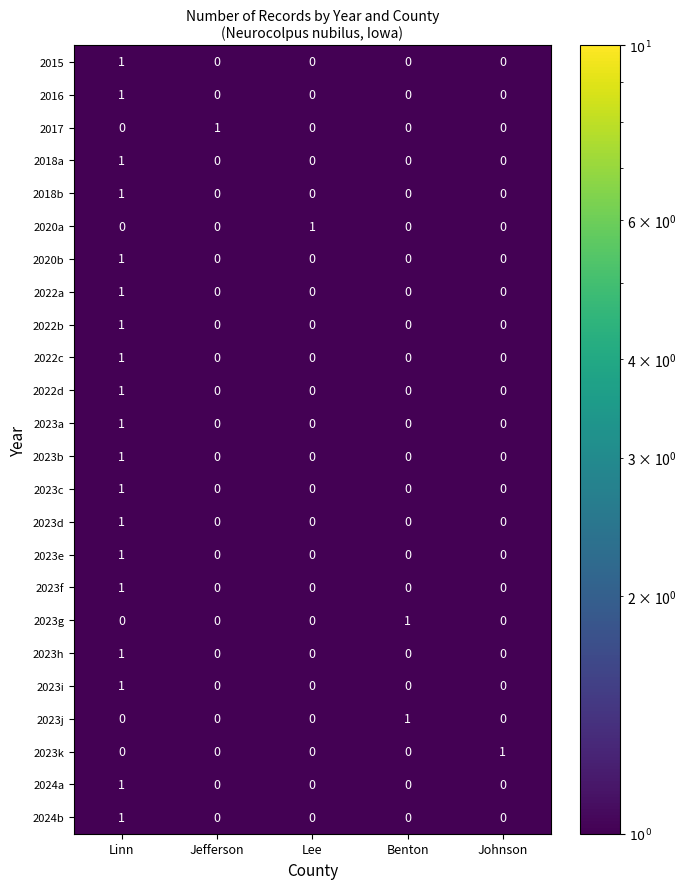

True or false: 2023f has a value of 2 at Linn.

False